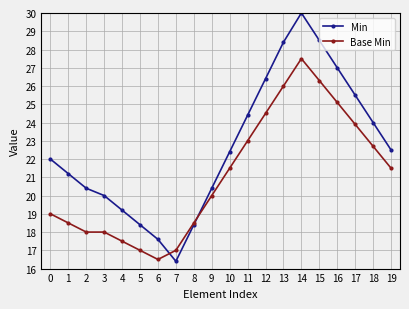

Does the chart display data point markers on the line(s)?

Yes